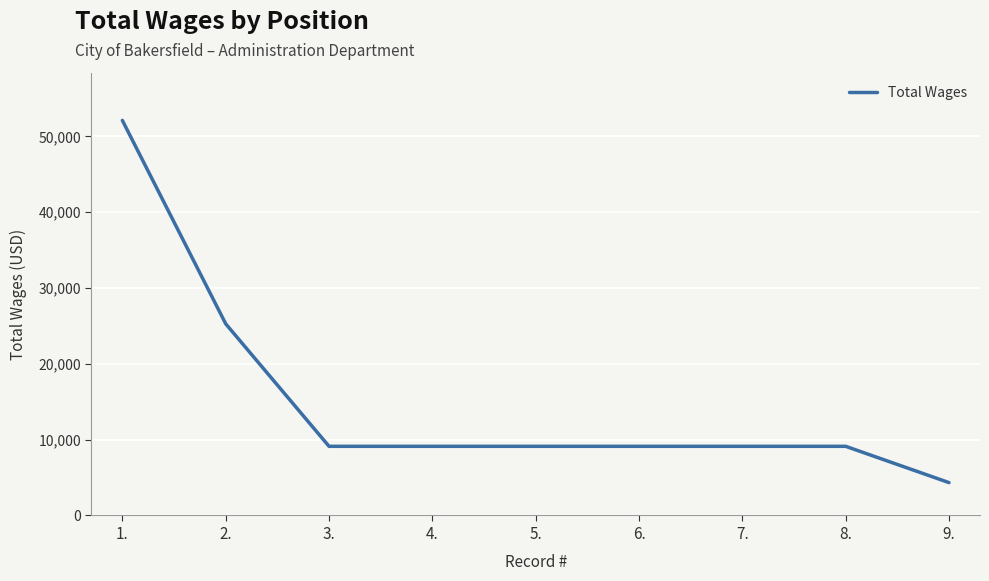

What is the difference between the maximum and minimum values?

47783